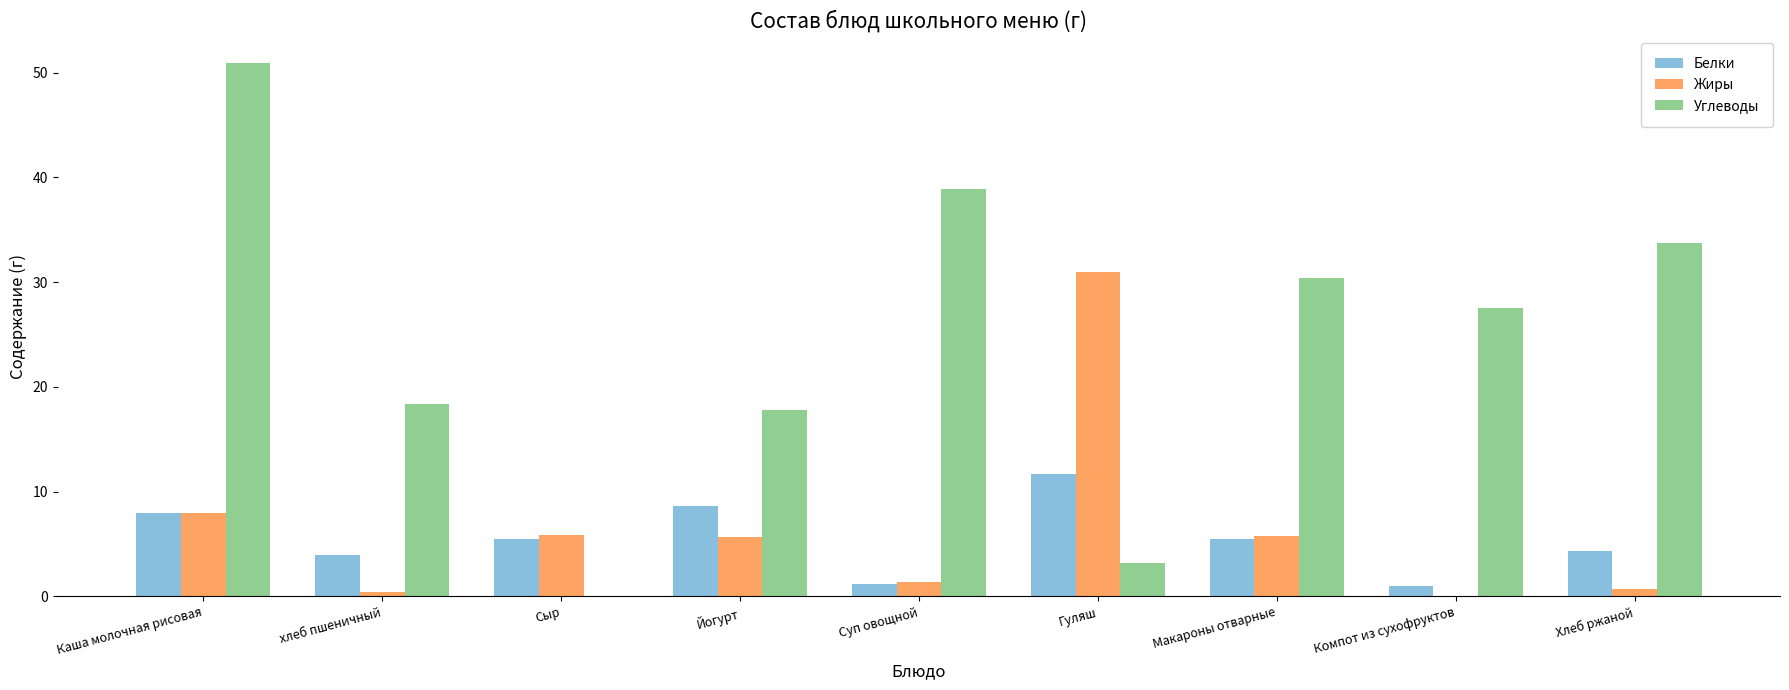

What is the sum of all Углеводы values?

220.9